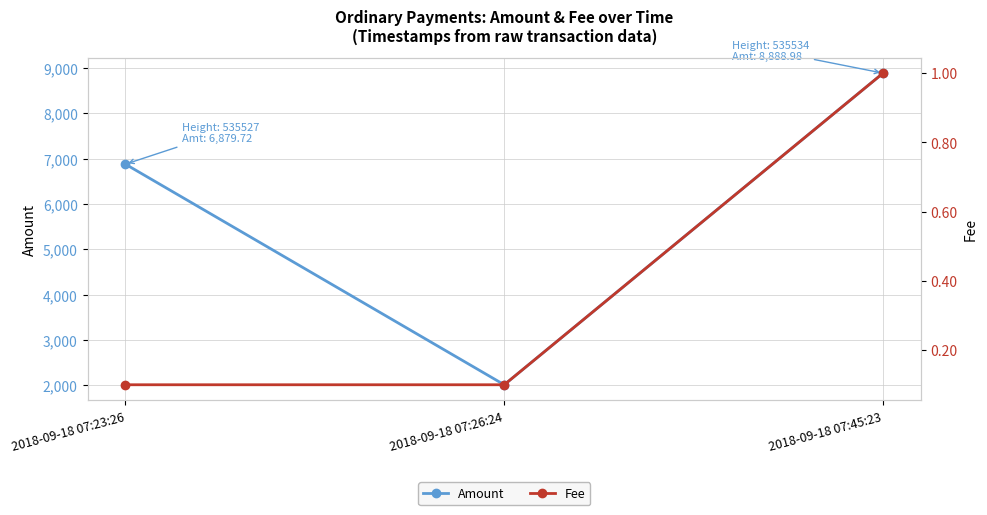

What is the difference between the second highest and minimum values in the Amount series?

4869.5